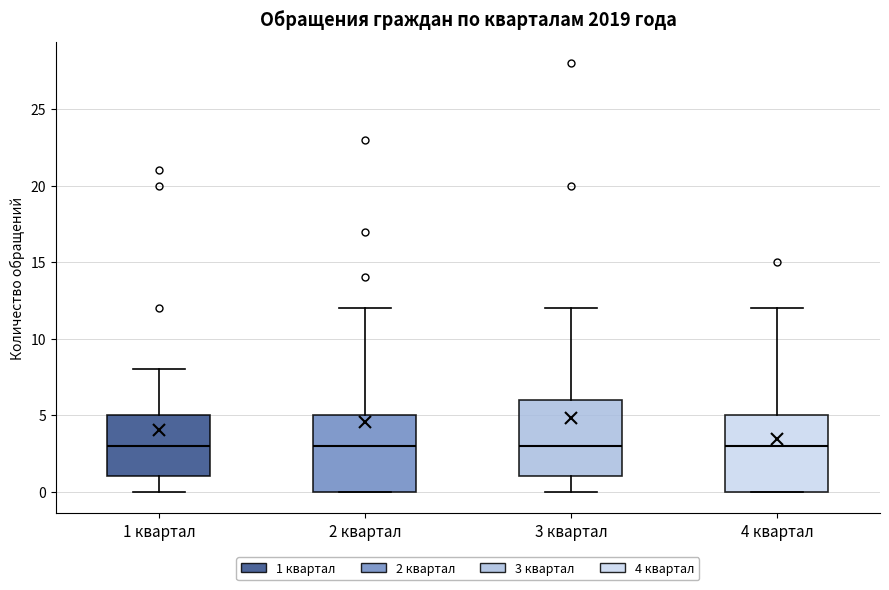

Where is the upper edge of the box for 3 квартал on the y-axis? The values are not printed on the chart, so give them approximately, as read against the axis.

6